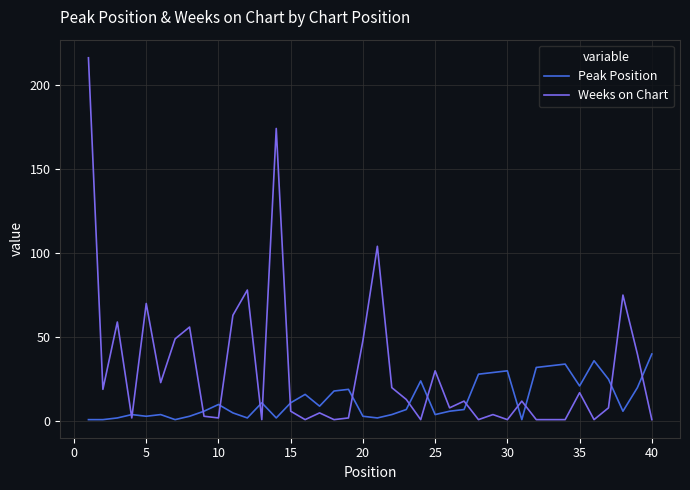

Which series has the largest range (max minus min)?

Weeks on Chart